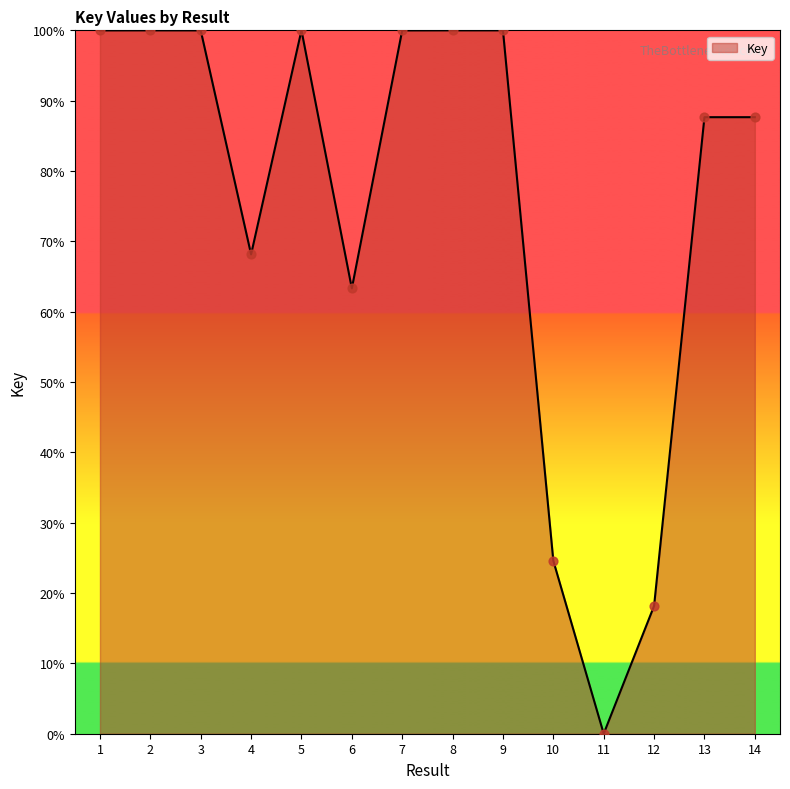

What is the change in value from 7 to 13?

-12.3